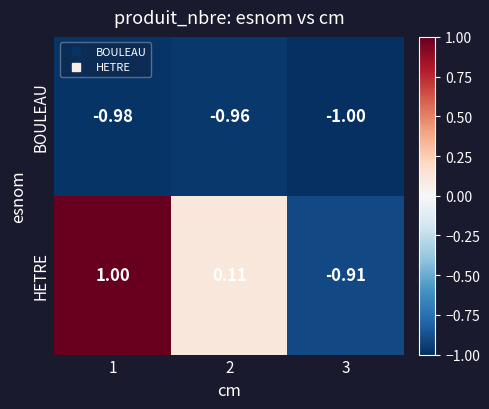

Which series has the widest spread of values?

HETRE